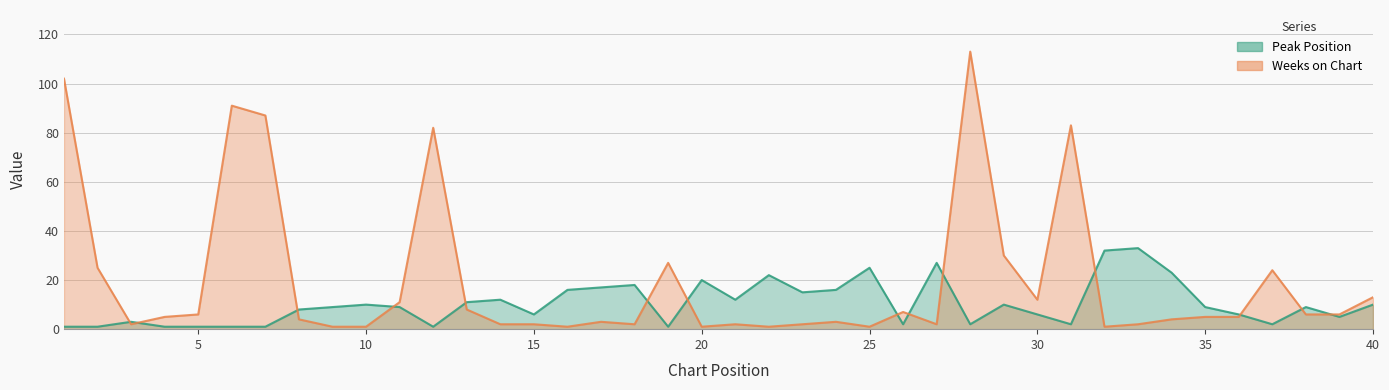

Which series ends up on top after the final intersection of Weeks on Chart and Peak Position?

Weeks on Chart